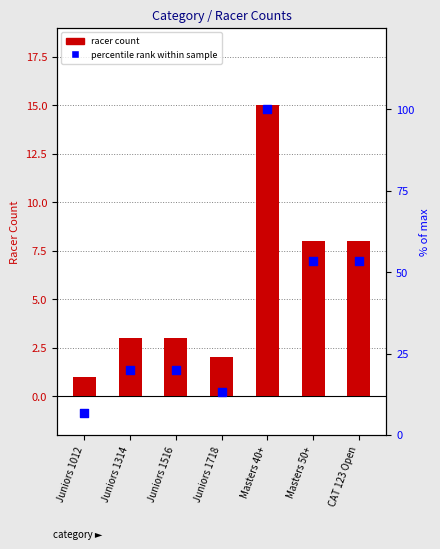

Is the value of racer count at Juniors 1314 greater than the value of percentile rank within sample at Juniors 1718?

No